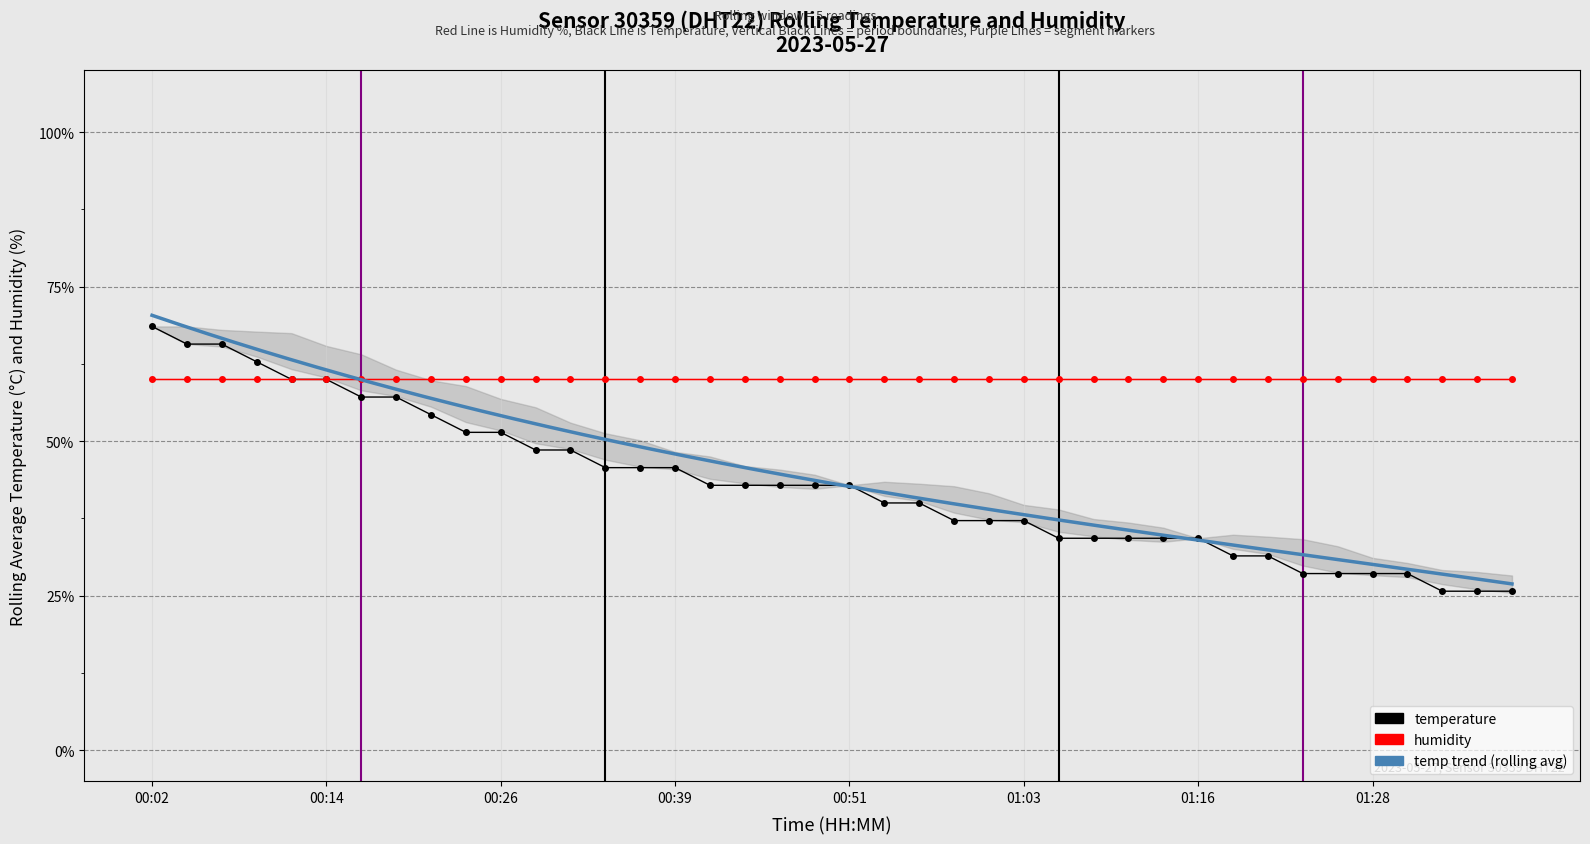

How many data points are above 42?

21